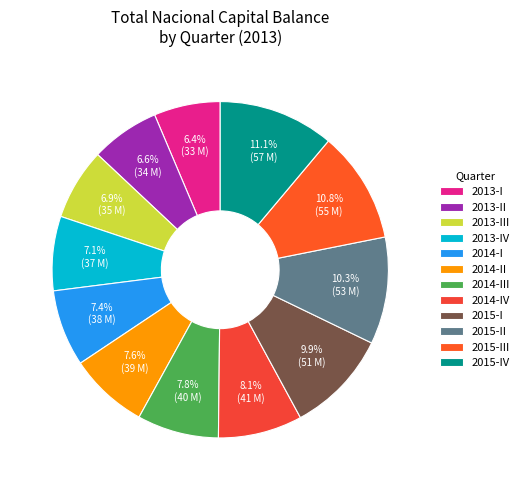

Do 2013-IV and 2015-IV together represent more than half of the pie?

No